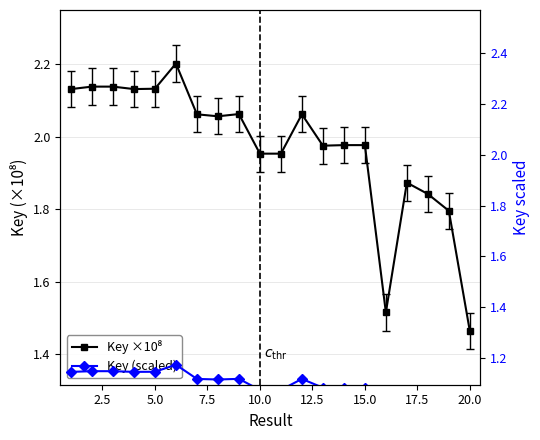

What is the value of the Key ×10⁸ point at the 2nd from the left?

2.1